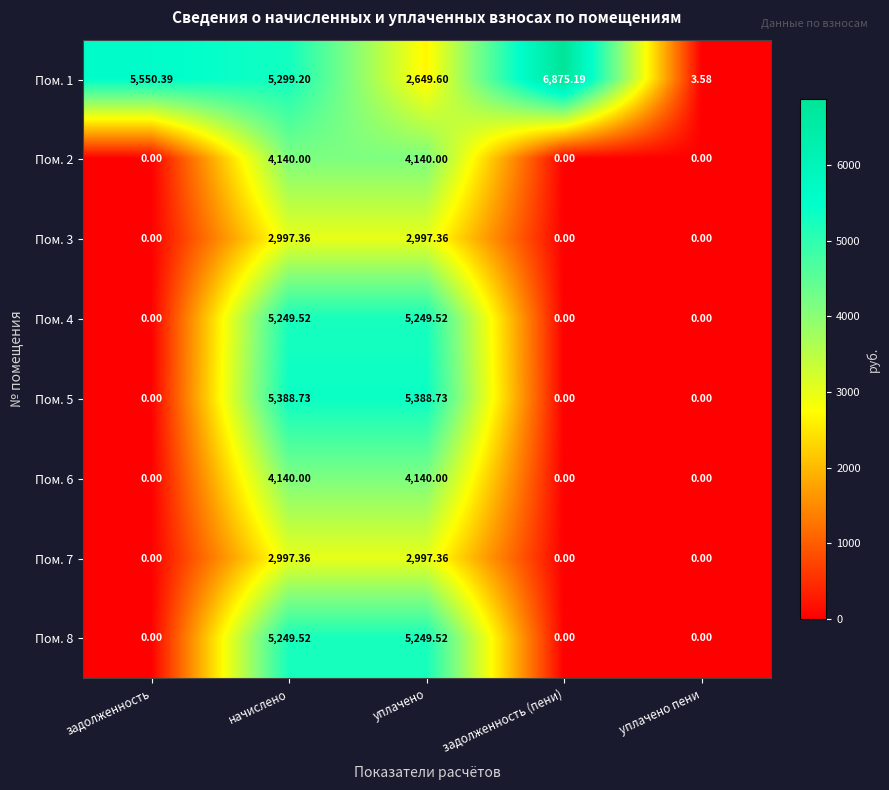

Is the value of Пом. 1 at уплачено greater than the value of Пом. 4 at начислено?

No